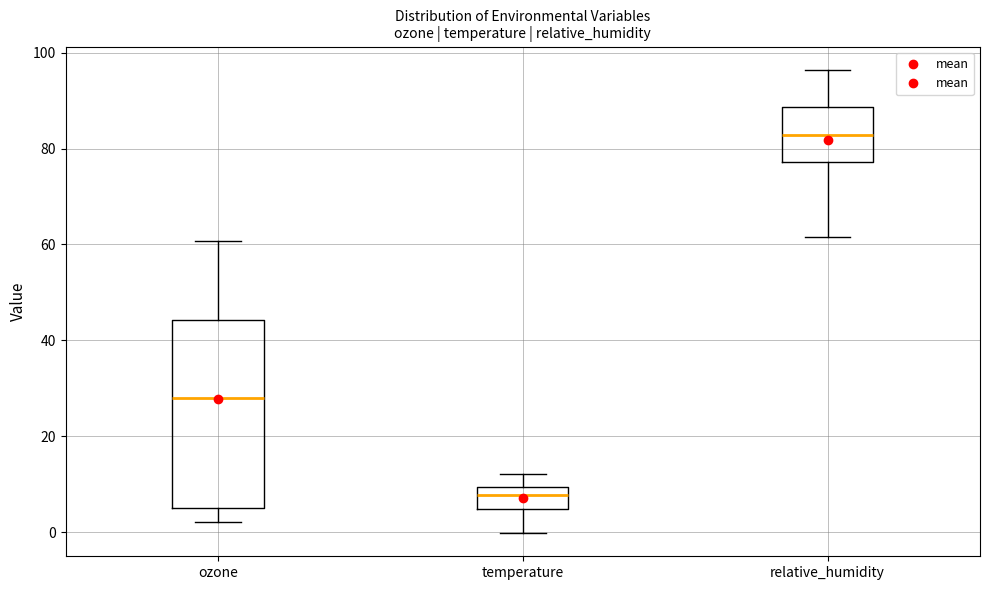

Which box has the highest median line?

relative_humidity